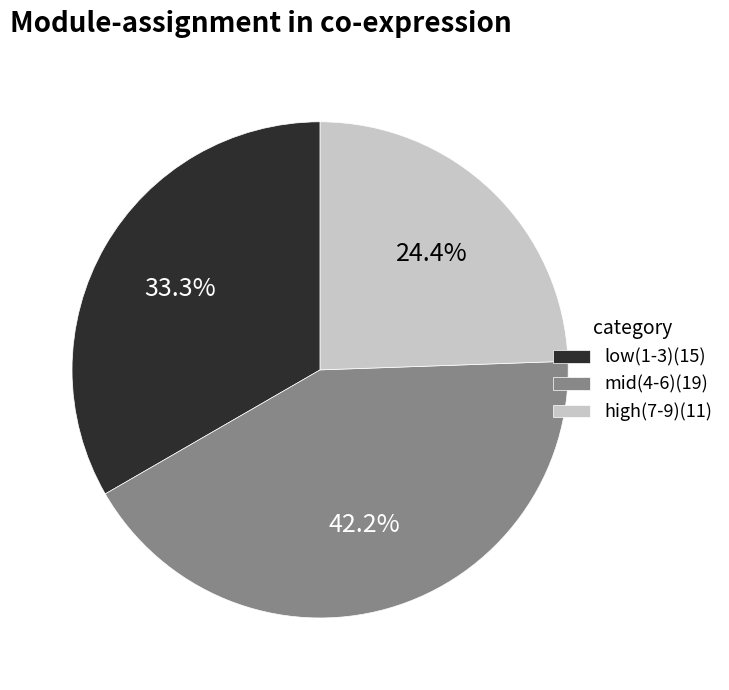

Is low(1-3)(15) the majority of the pie?

No